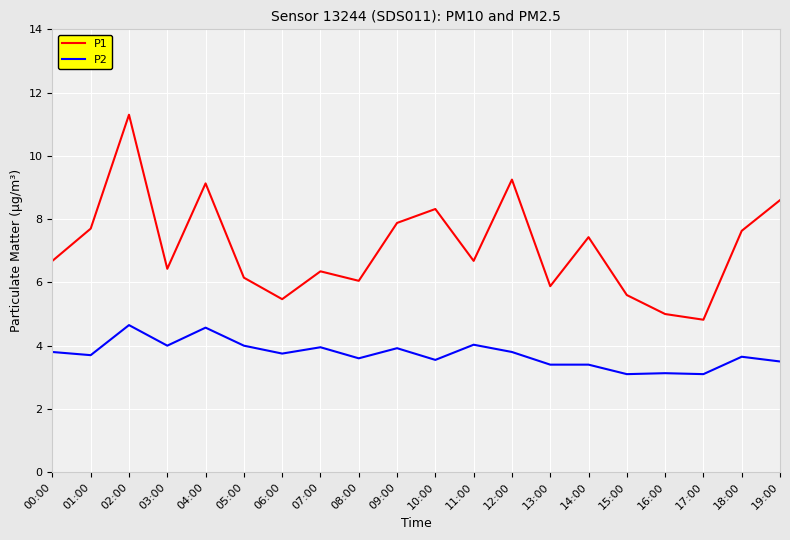

Which category has the highest value across all series?

02:00